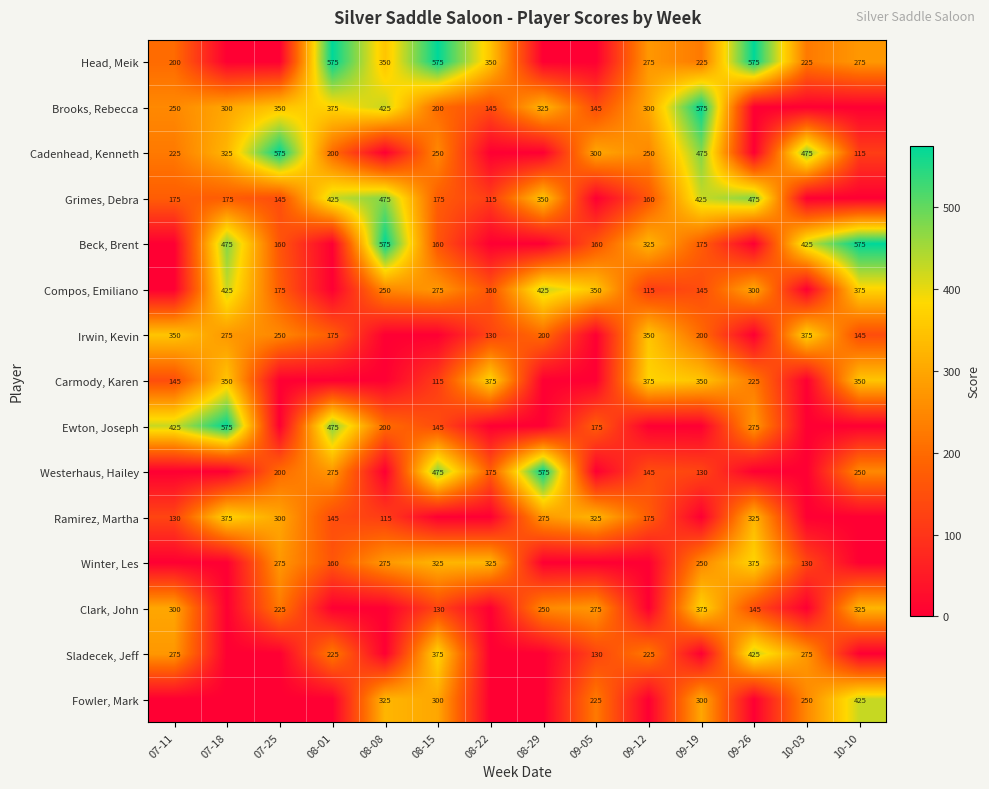

What is the difference between the Ramirez, Martha values at 08-29 and 09-12?

100